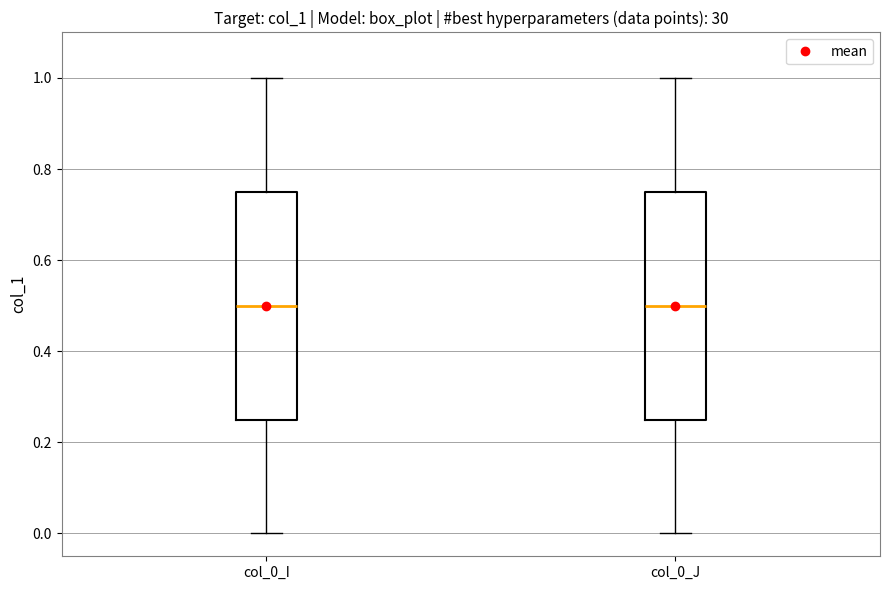

Reading left to right, transcribe this box plot: for each box, give where its median line is, the range the box spans, and where its two whiskers end, as read against the y-axis. The values are not printed on the chart, so give them approximately, as read against the axis.

col_0_I: median 0.50, box 0.26 to 0.76, whiskers 0.00 to 1.00
col_0_J: median 0.50, box 0.26 to 0.76, whiskers 0.00 to 1.00